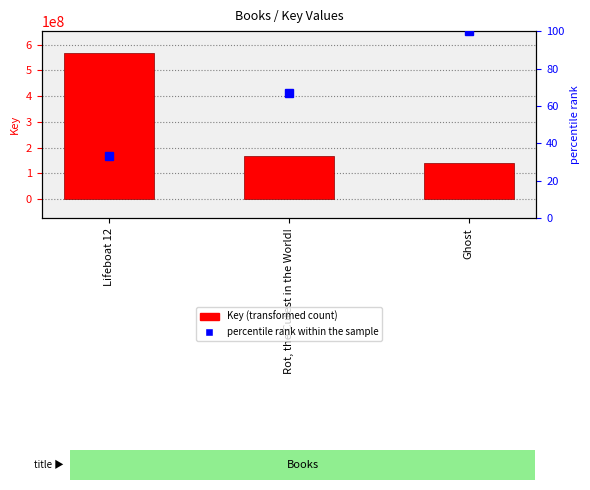

Reading left to right, transcribe all the data shown in this chart.

Key: 567301969.0	166585449.0	139631199.0
percentile rank within the sample: 33.3	66.7	100.0